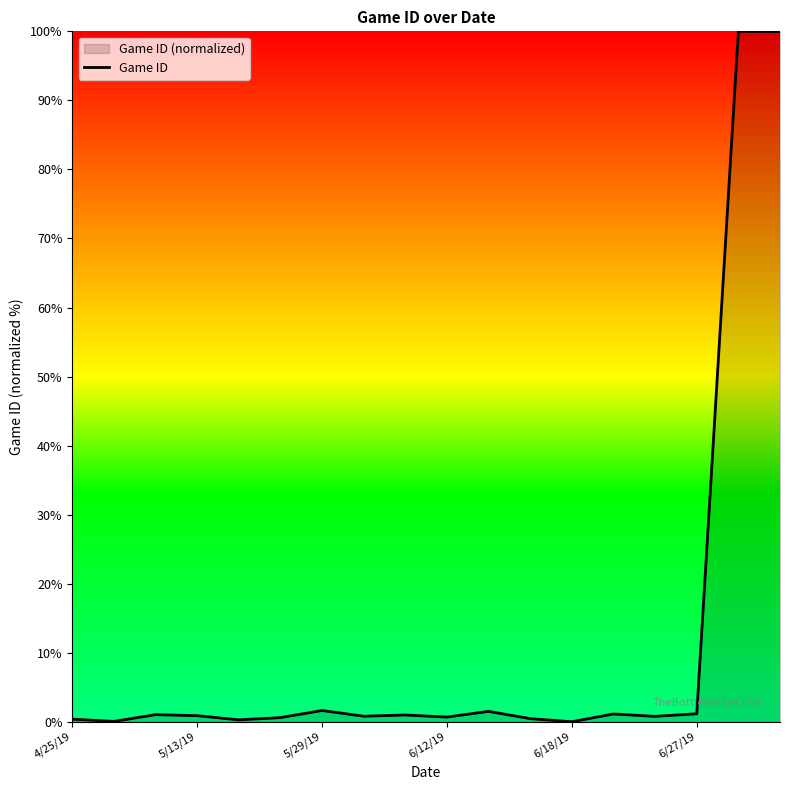

What is the maximum value shown in the chart?

100.0